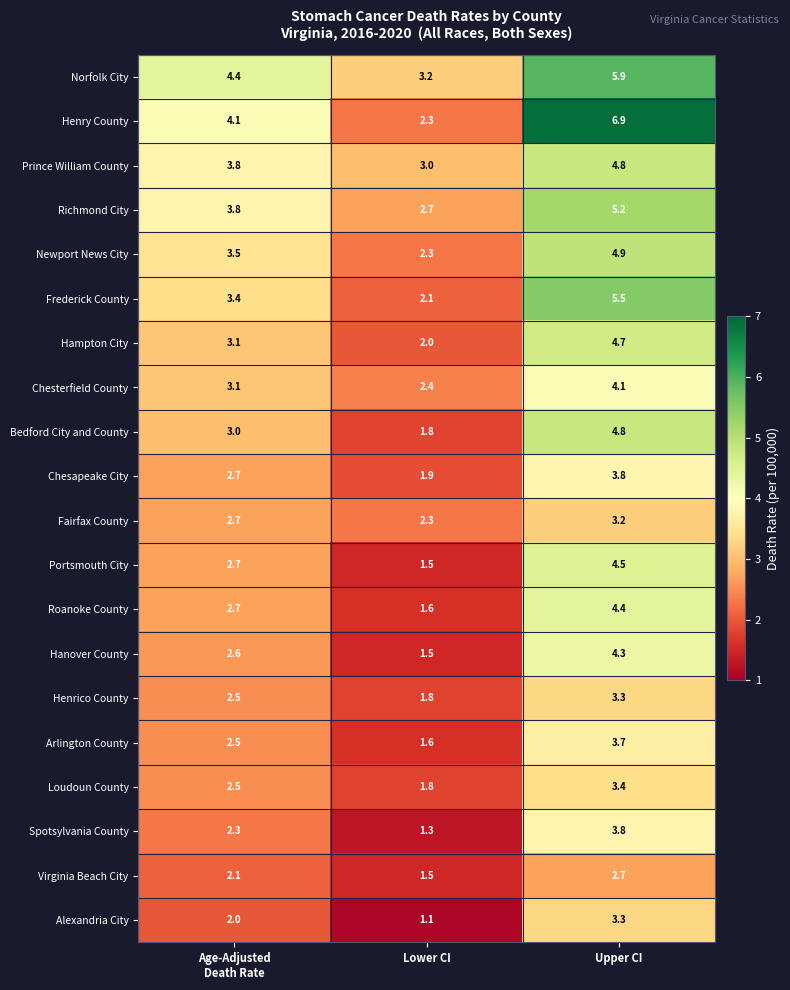

True or false: Chesapeake City has a value of 5.2 at Upper CI.

False